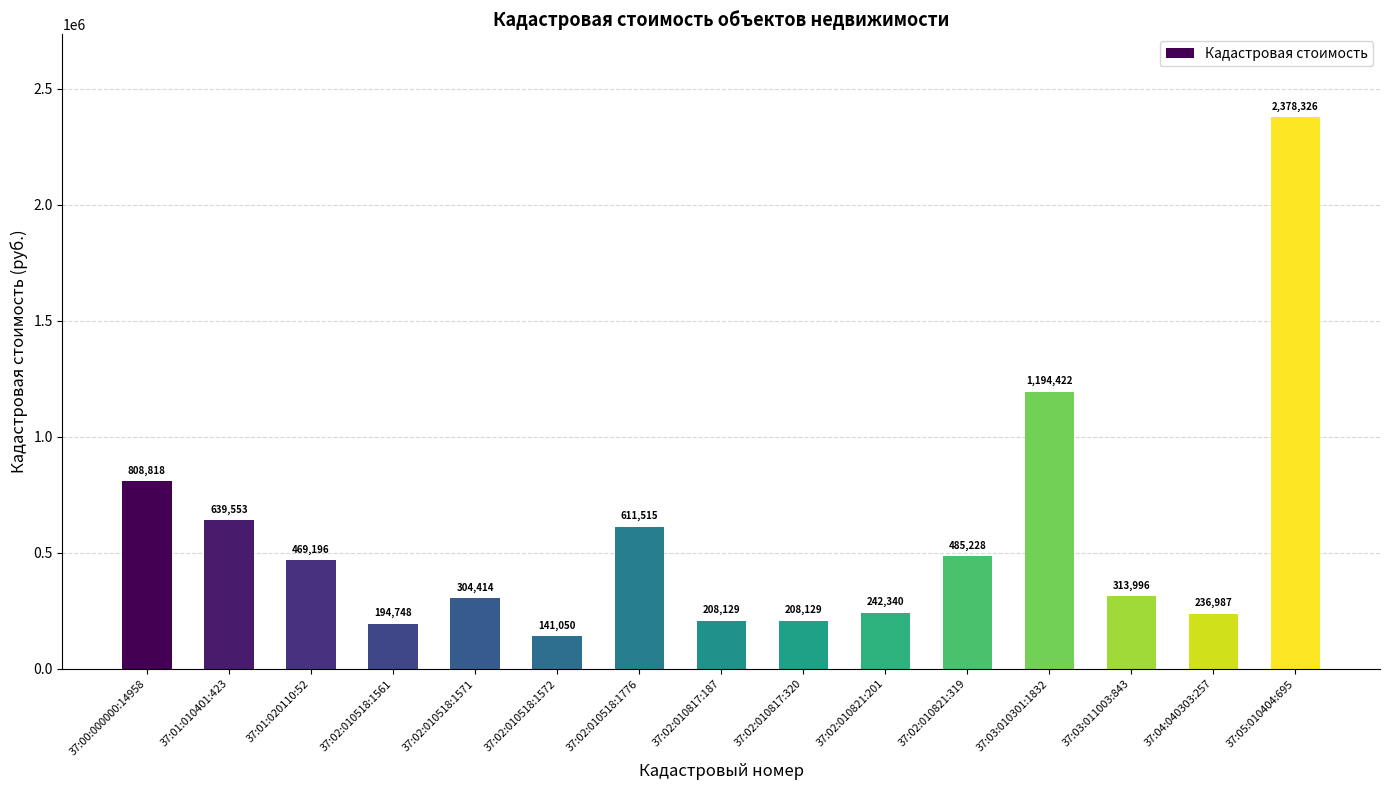

Which label corresponds to the largest value in the chart?

37:05:010404:695